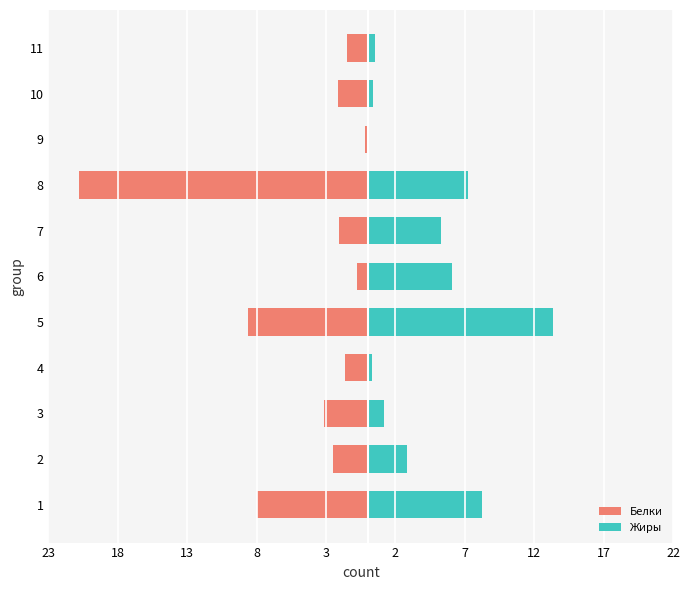

Does the chart contain any negative values?

Yes